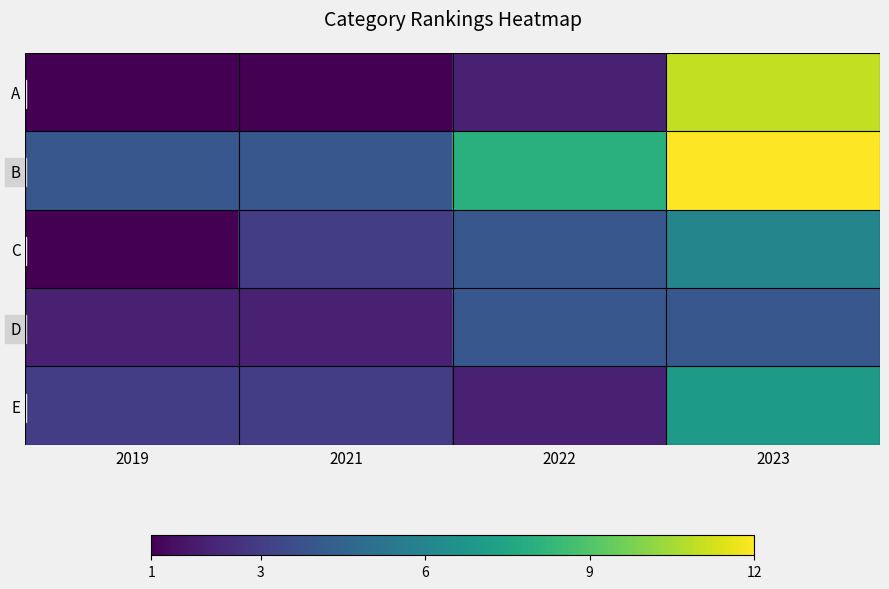

Which series has the largest total across all categories?

B